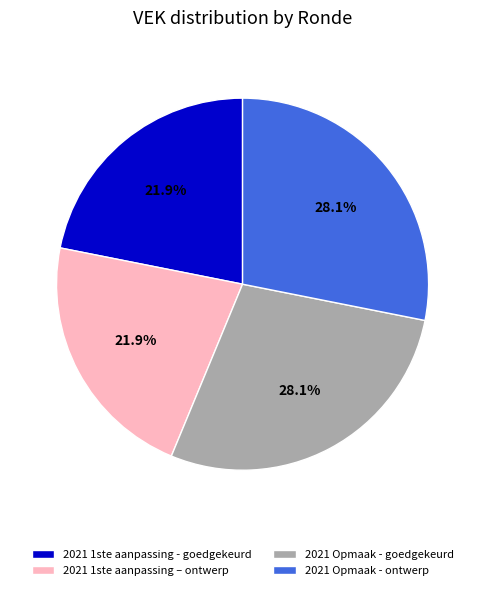

The 2021 1ste aanpassing – ontwerp slice represents 22% of the pie. True or false?

True